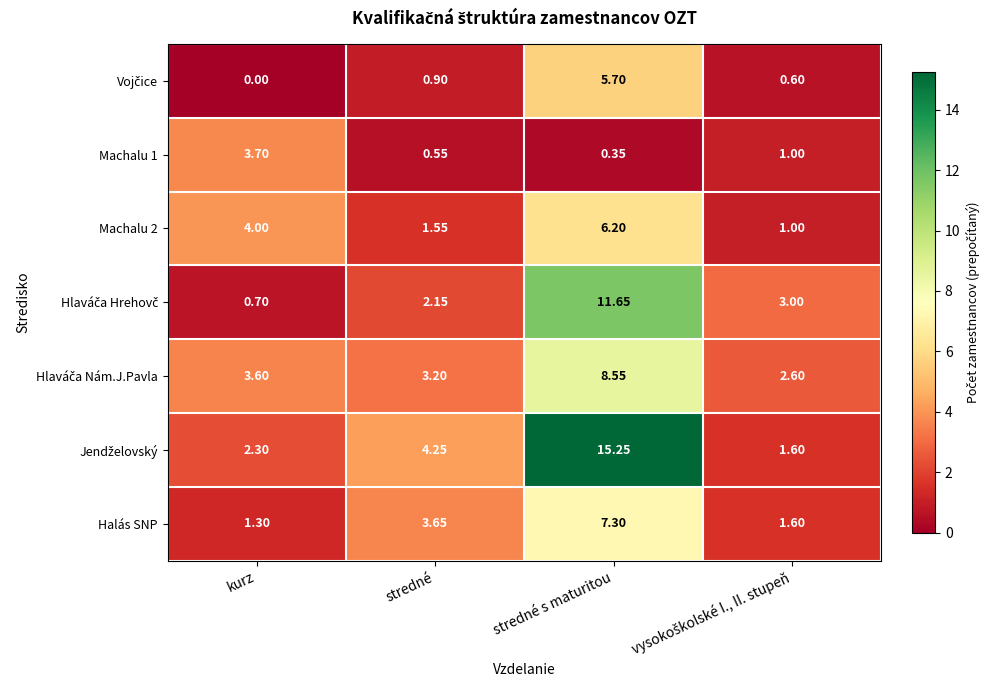

At which label does Halás SNP reach its peak?

stredné s maturitou